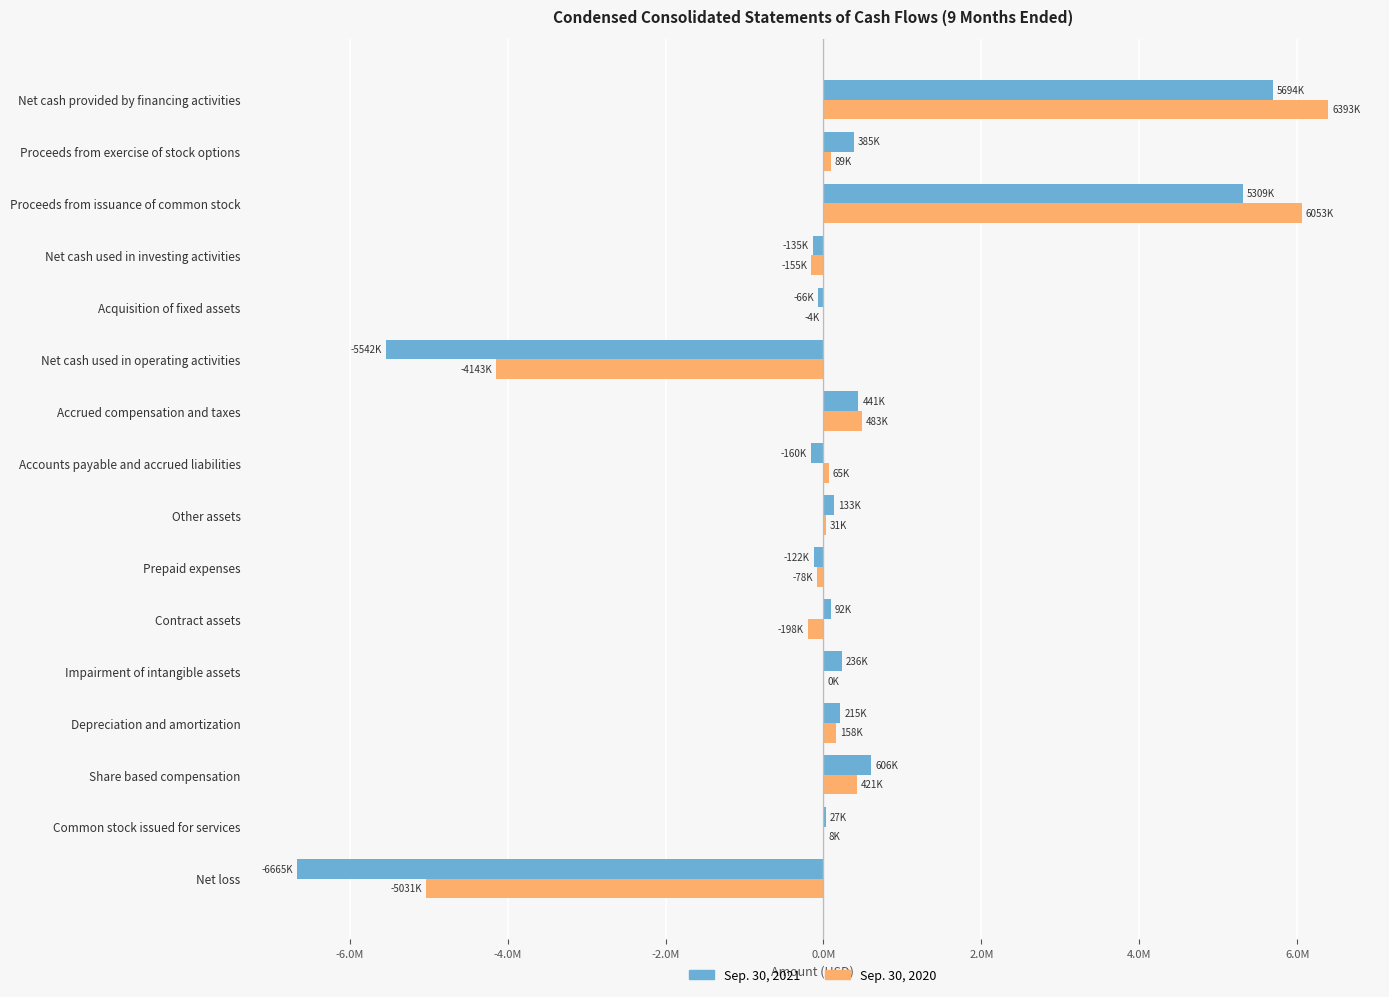

What position from the right is Common stock issued for services?

15